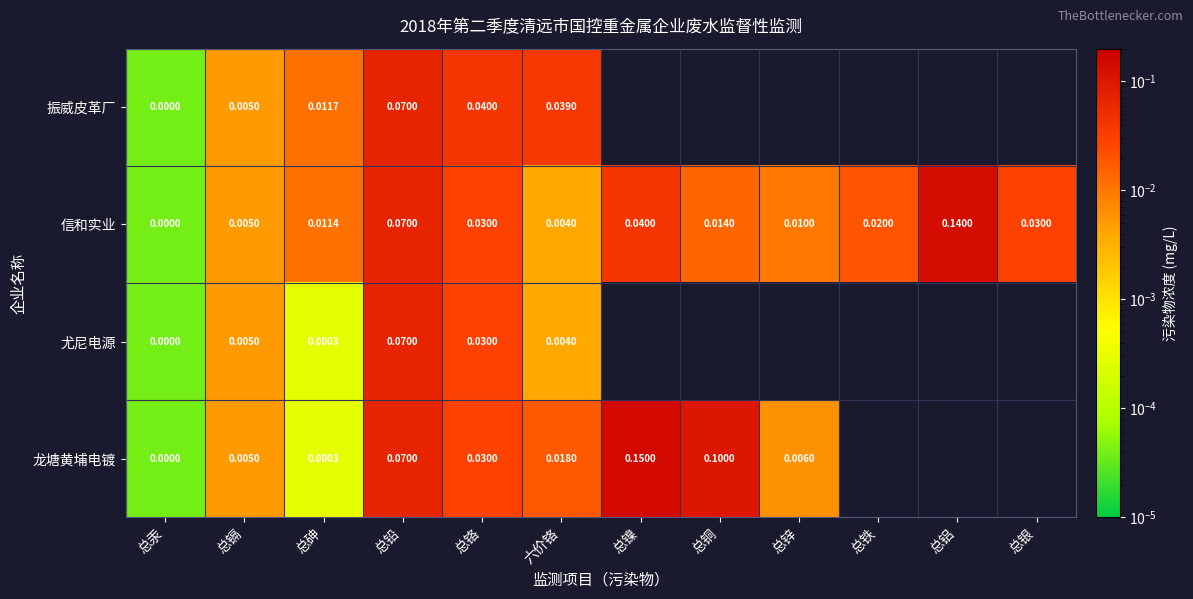

Count the number of categories in the chart.

12